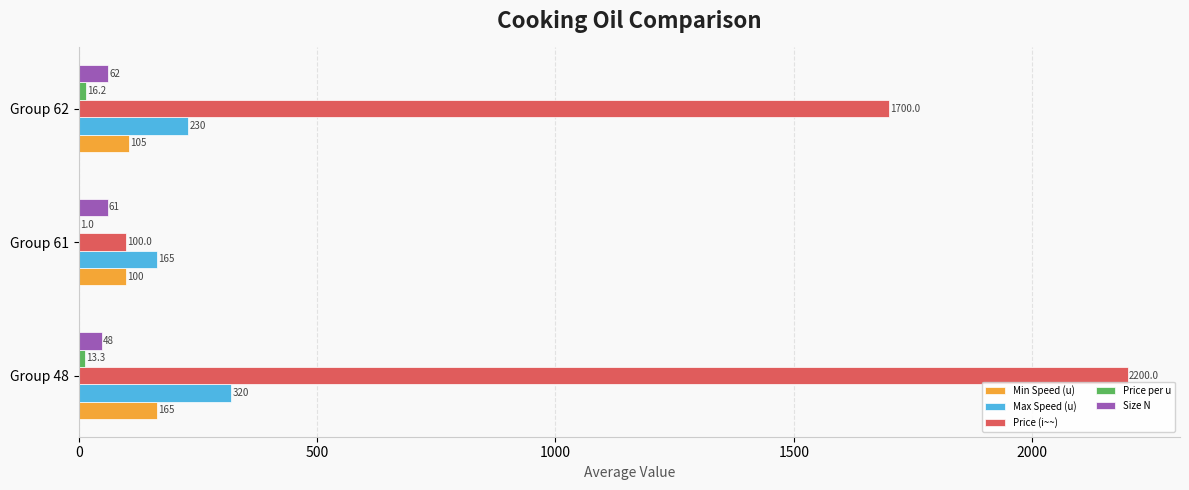

The value of Price (i~~) at Group 62 is 1700.0. True or false?

True